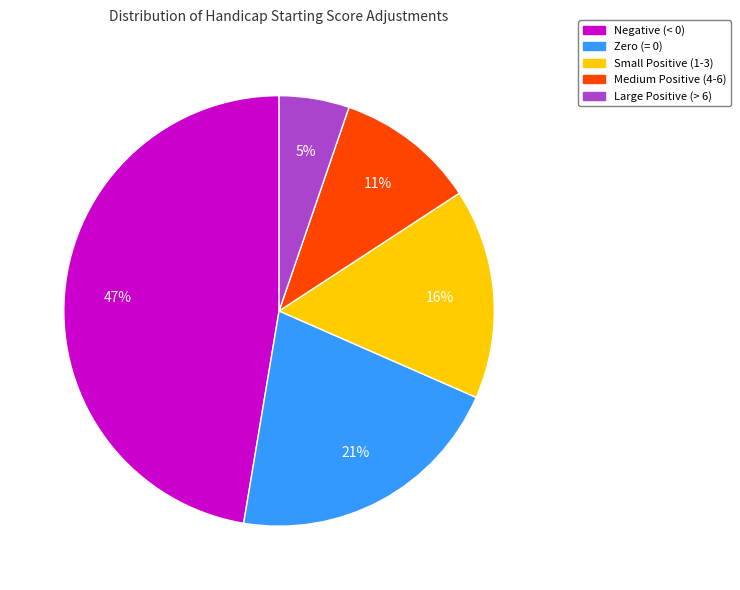

To the nearest percent, what is the difference between the largest and smallest slice percentages?

42%